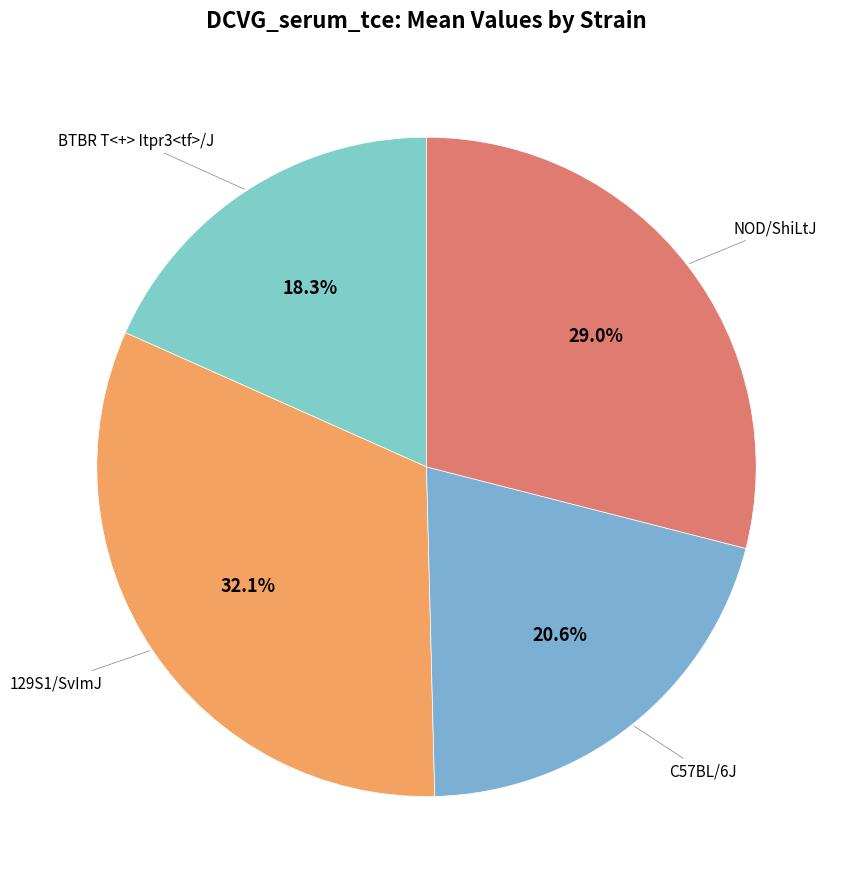

Count the number of slices in the pie.

4